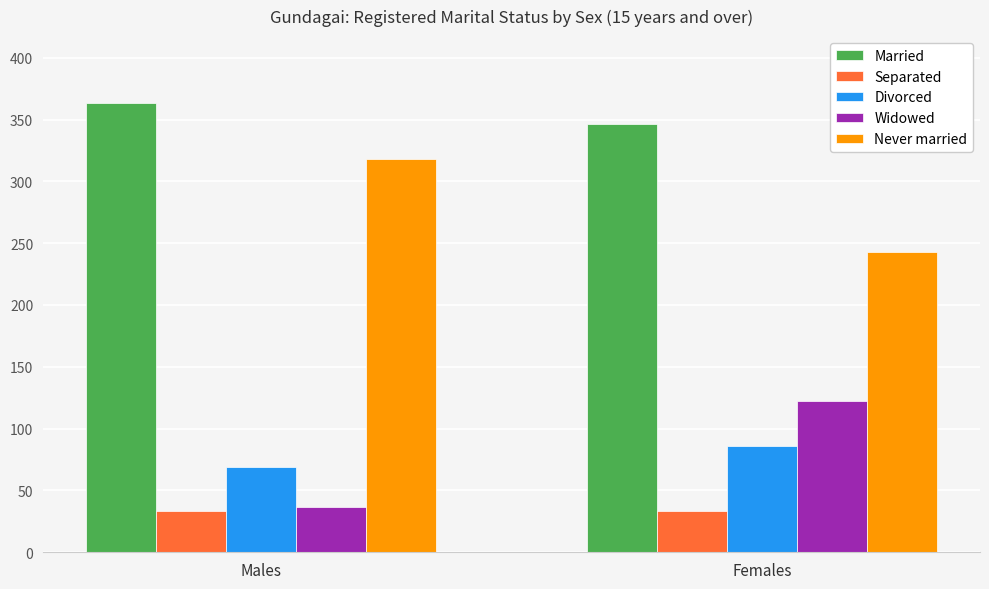

Is the value of Widowed at Males greater than the value of Divorced at Males?

No